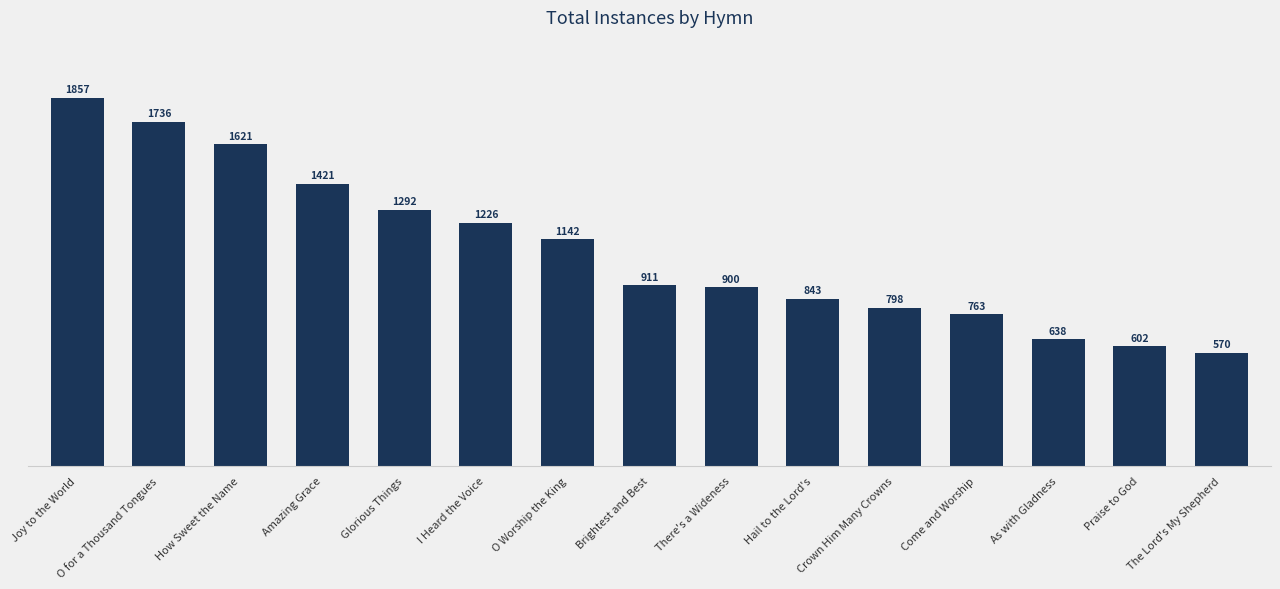

What is the value of the 9th bar from the left?

900